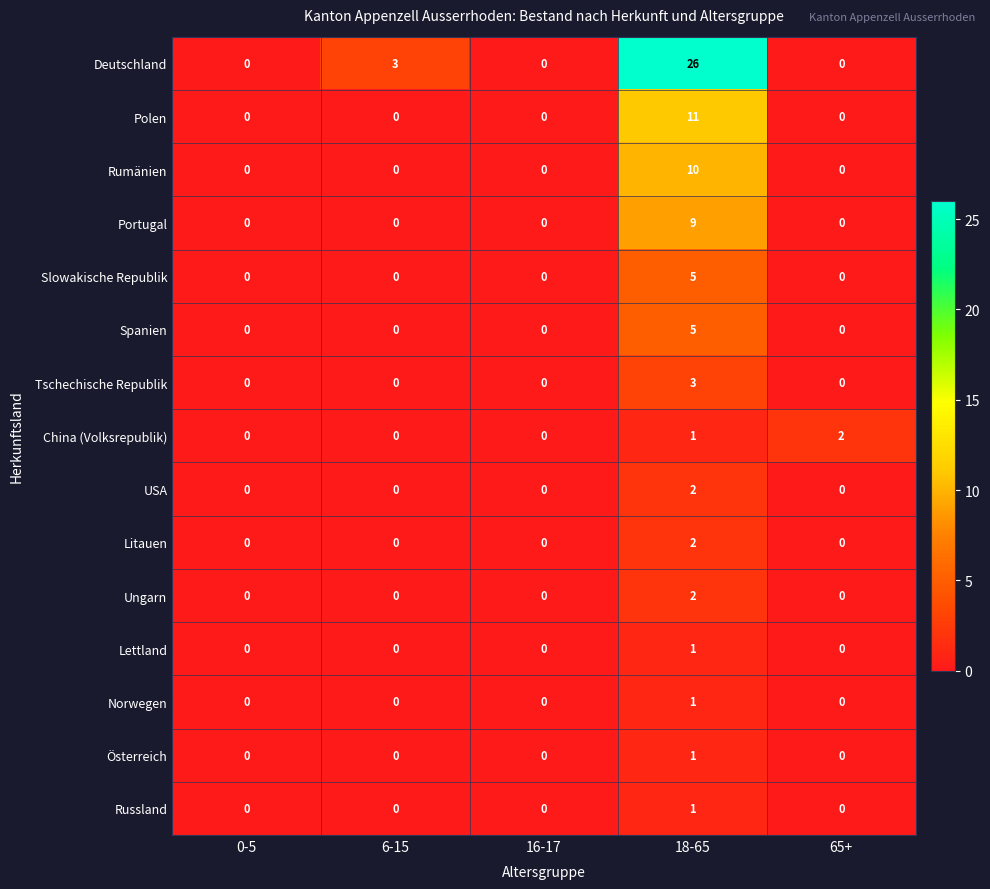

At how many categories does at least one series exceed 10?

1